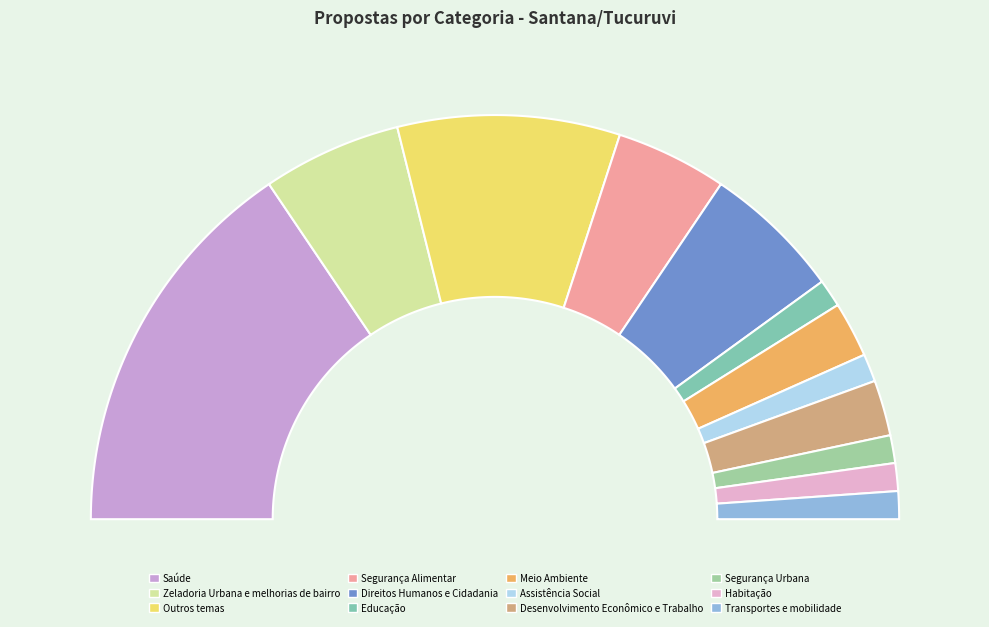

Which slice is the largest?

Saúde